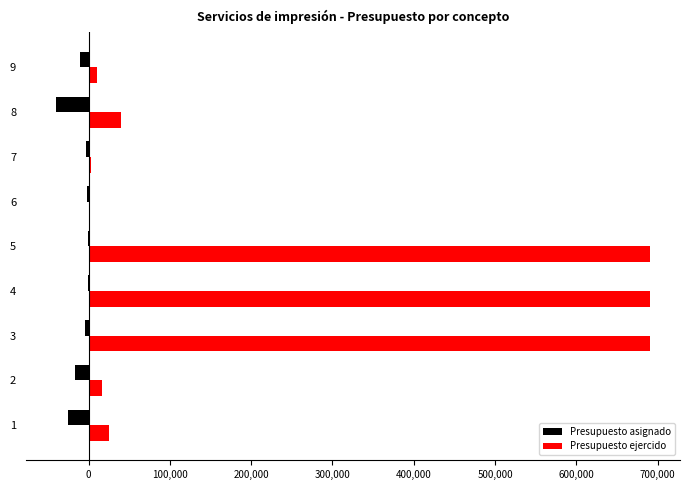

What is the greatest value displayed?

690761.9